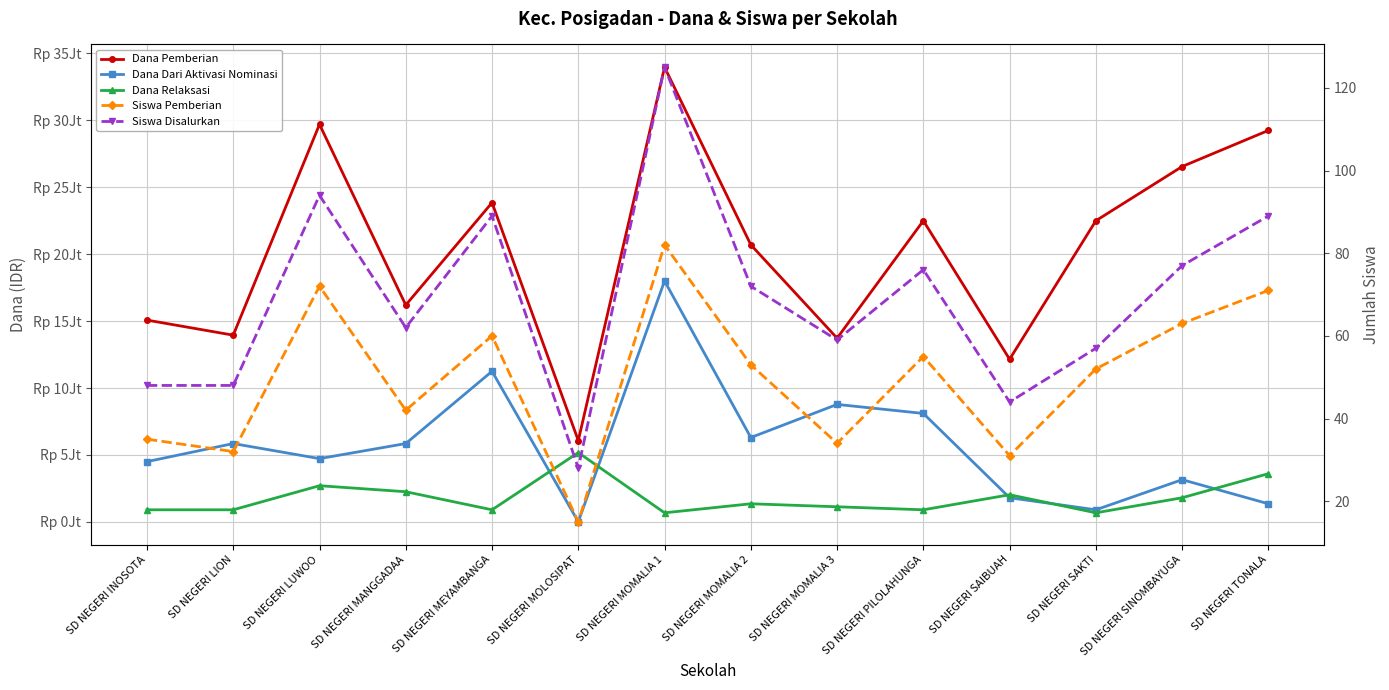

In Siswa Pemberian, how many points are lower than both neighbors (excluding endpoints)?

5